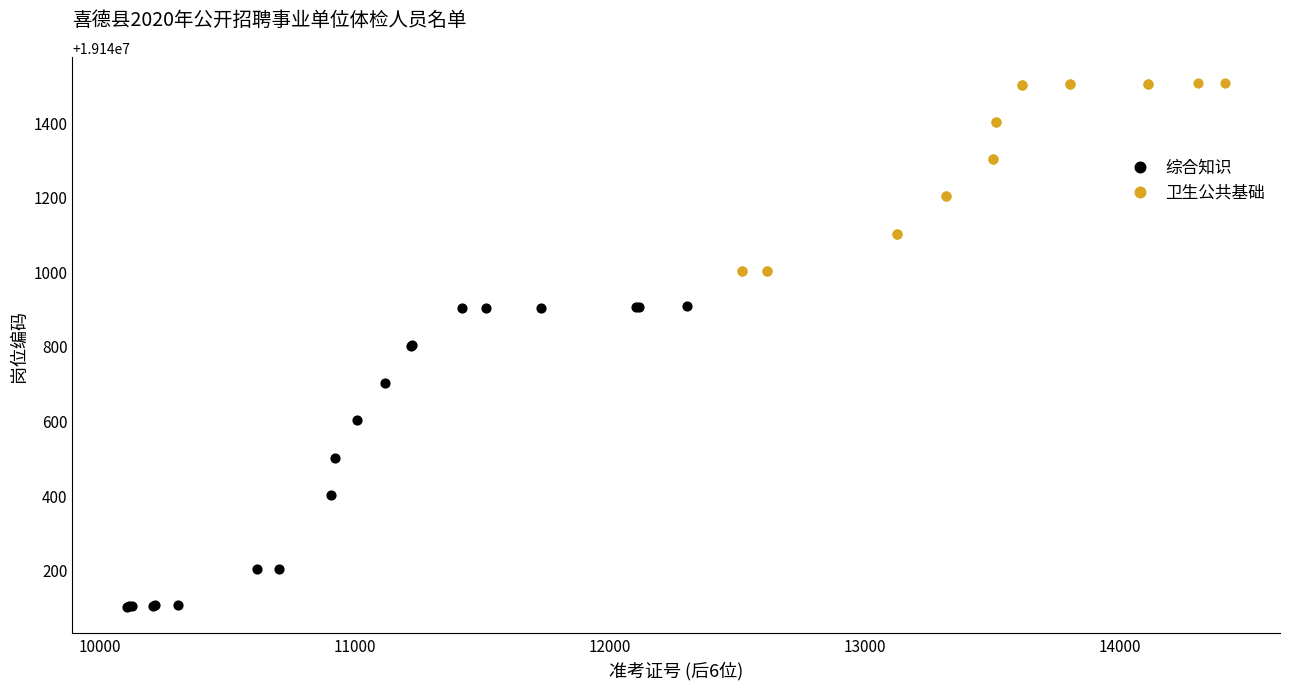

Which series contains the lowest Y value?

综合知识